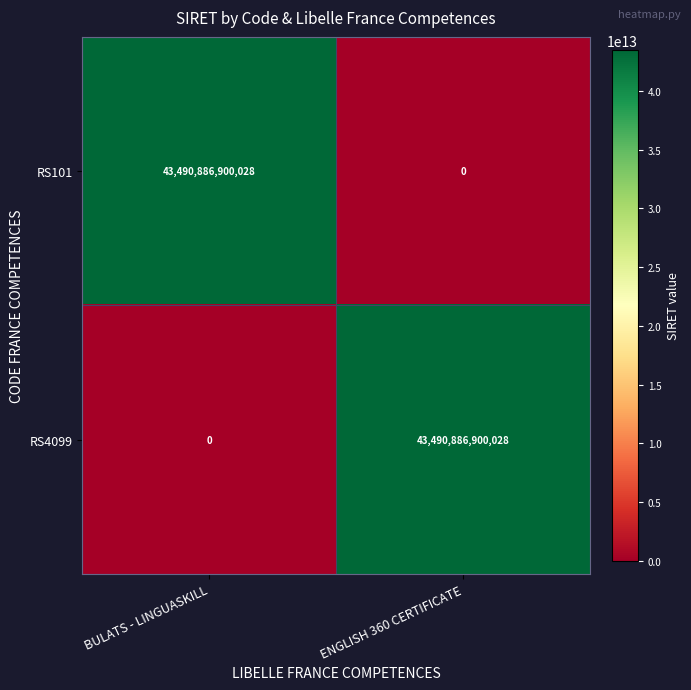

How many values in RS4099 are above zero?

1